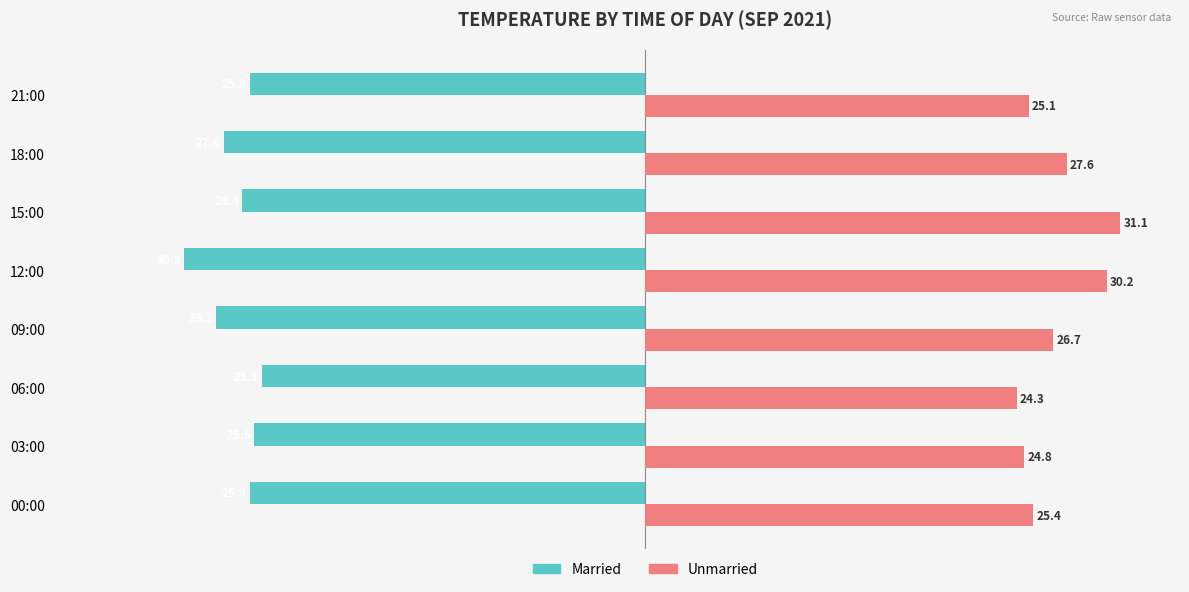

At which category does the chart reach its peak across all series?

15:00